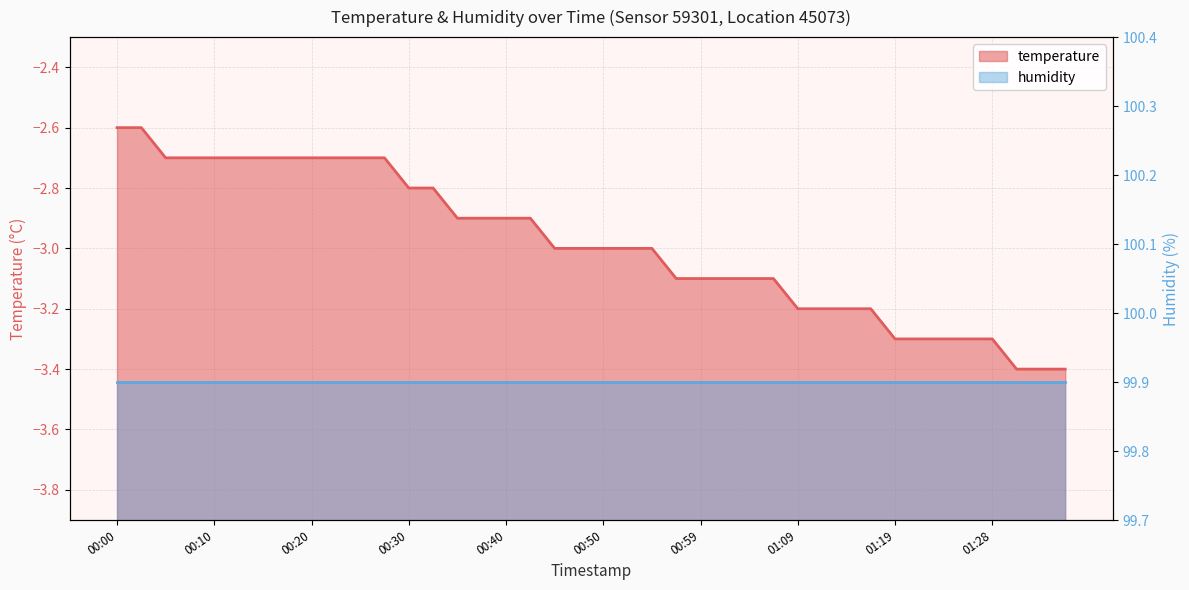

True or false: the data shows -3.1 at 01:02.

True